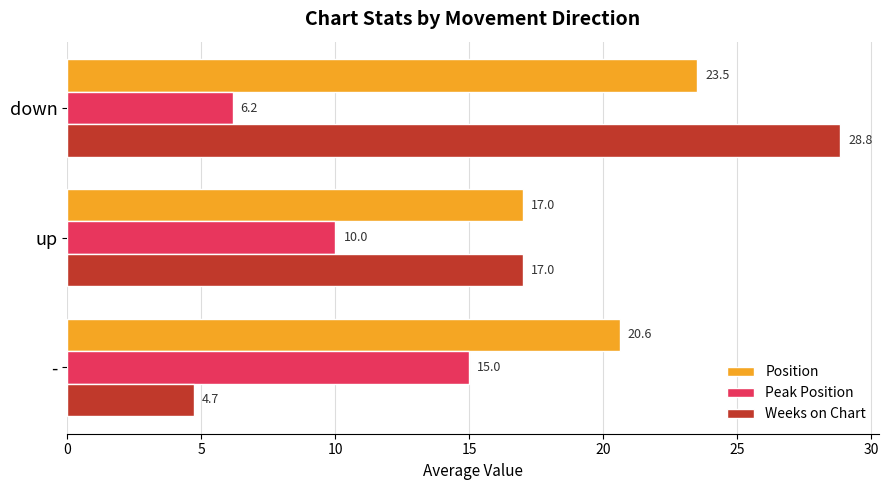

List the series in order of their peak value, highest first.

Weeks on Chart, Position, Peak Position